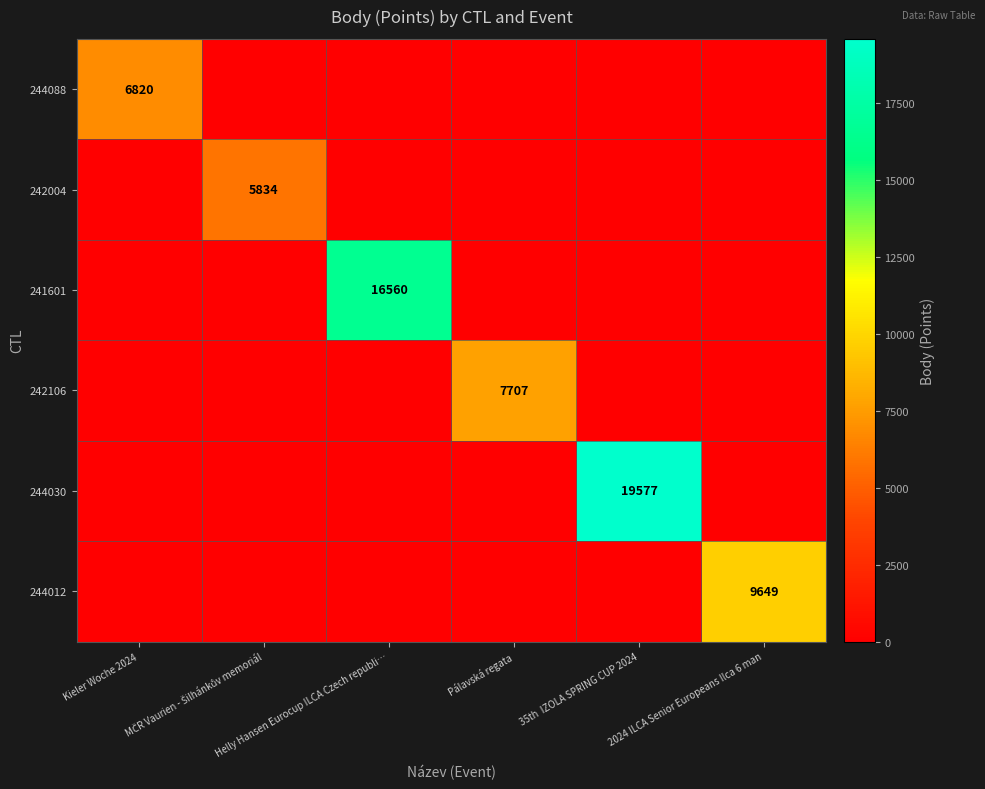

Which category has the highest value in the 242106 series?

Pálavská regata